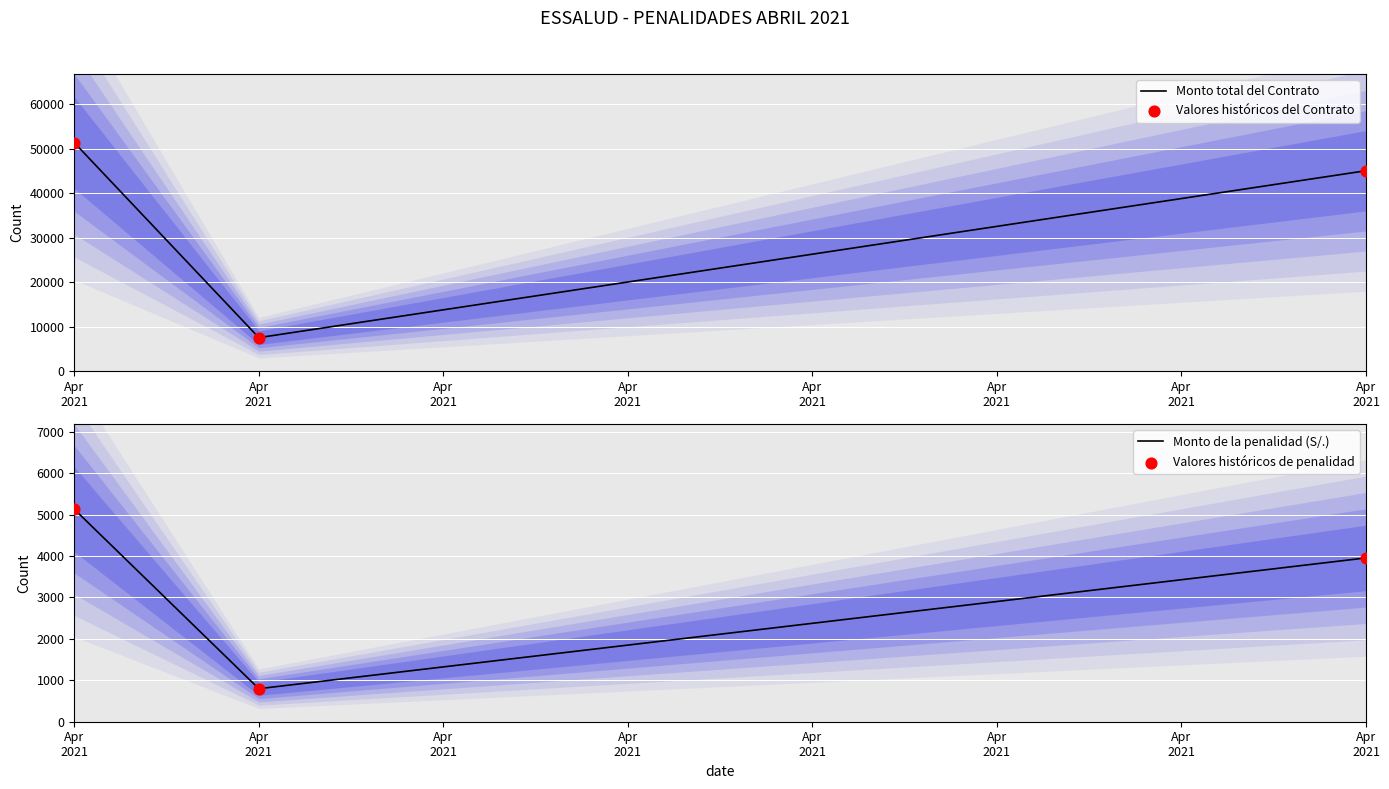

Is the value of Valores históricos del Contrato at Apr
2021 greater than the value of Valores históricos de penalidad at Apr
2021?

Yes